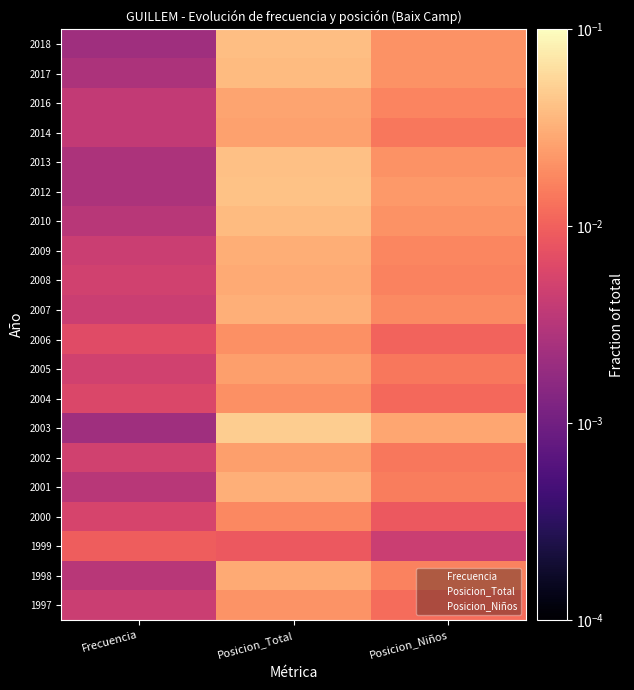

Which series has the largest total across all categories?

2003